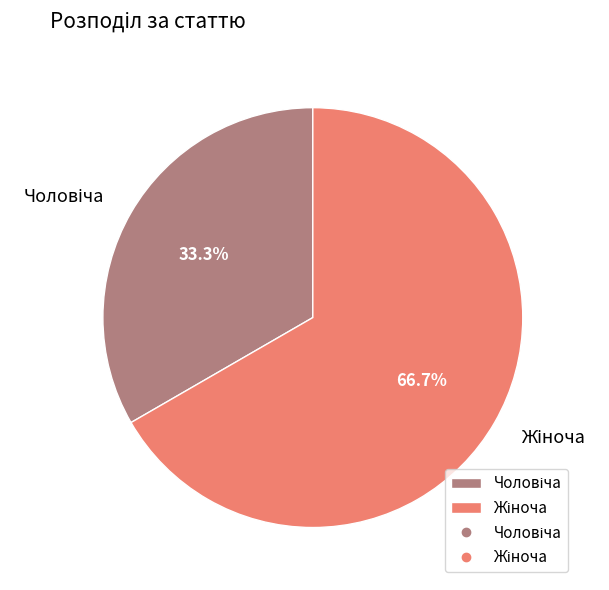

Is there any slice that represents more than half of the pie?

Yes